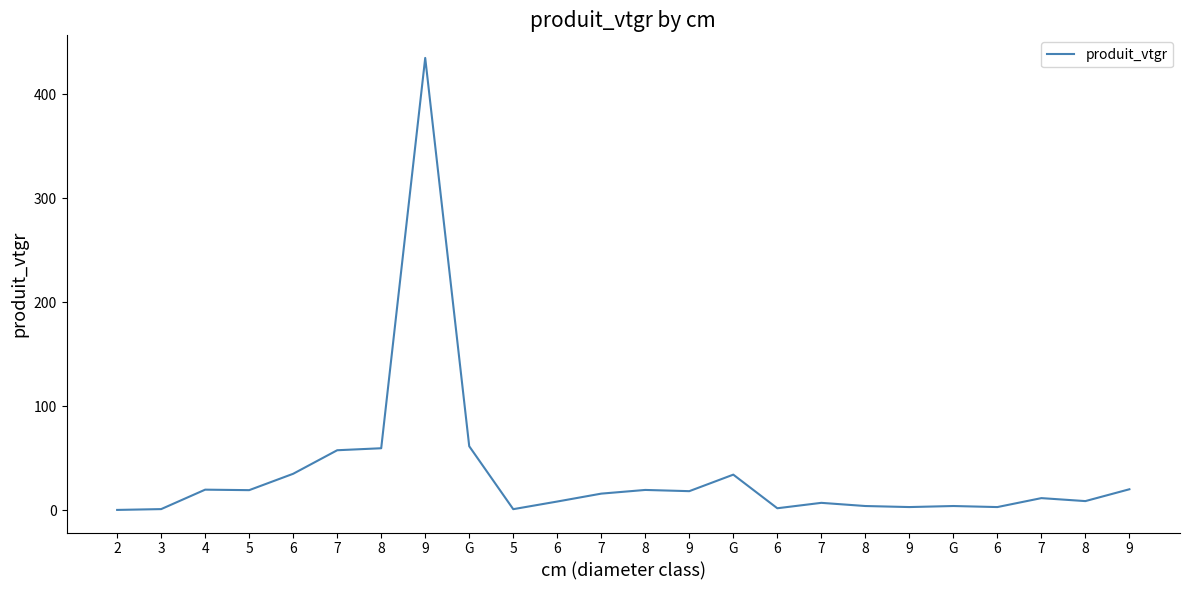

Where is the data nearest to the value 217?

G